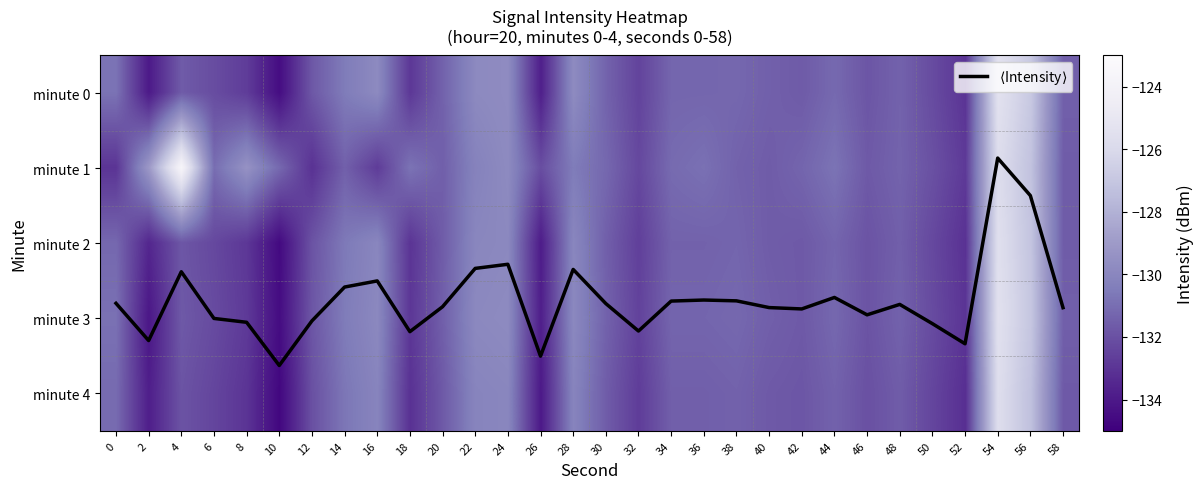

What is the sum of the minute 4 values at 40 and 42?

-263.5